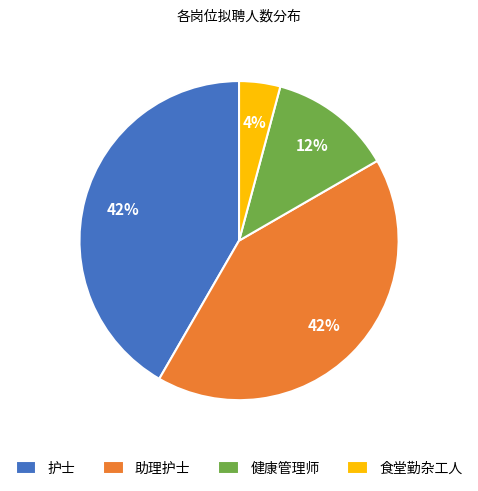

Does 护士 represent more than half of the total?

No